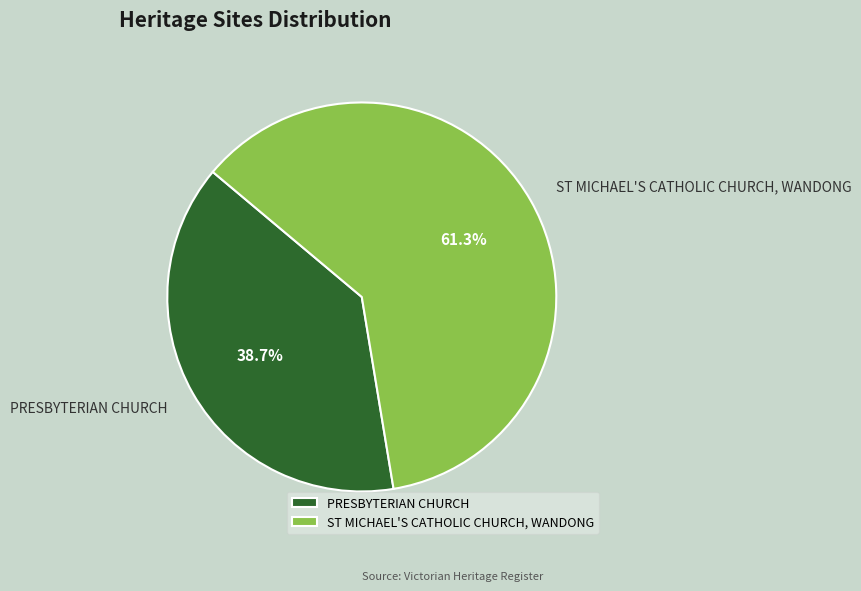

Which slice represents more than half of the pie?

ST MICHAEL'S CATHOLIC CHURCH, WANDONG